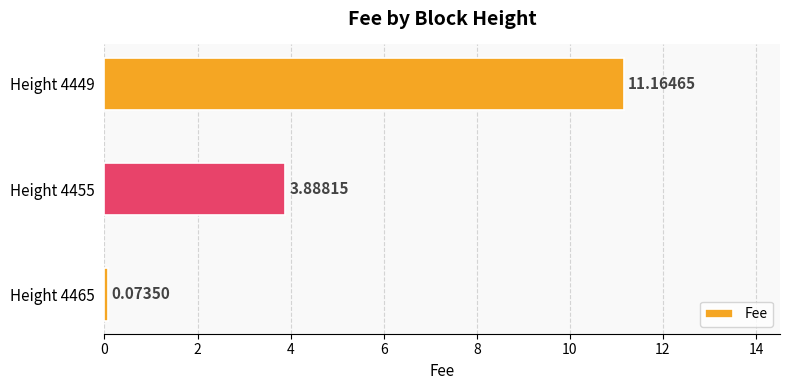

Between Height 4465 and Height 4455, which is larger?

Height 4455